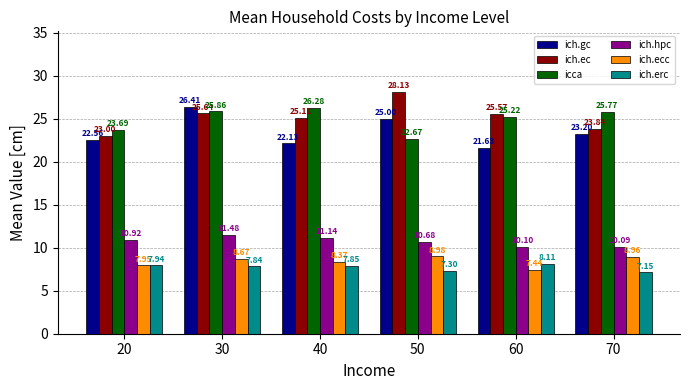

What is the difference between the highest and lowest values at 40?

18.4